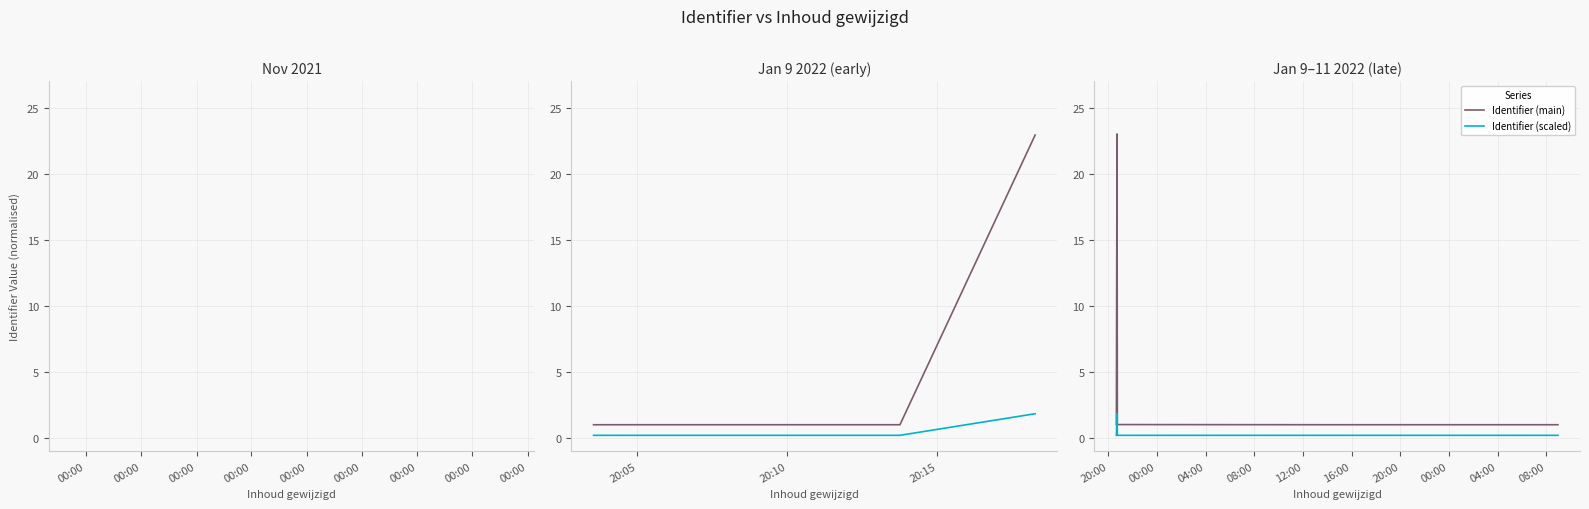

True or false: Identifier (main) and Identifier (scaled) cross at least once.

False